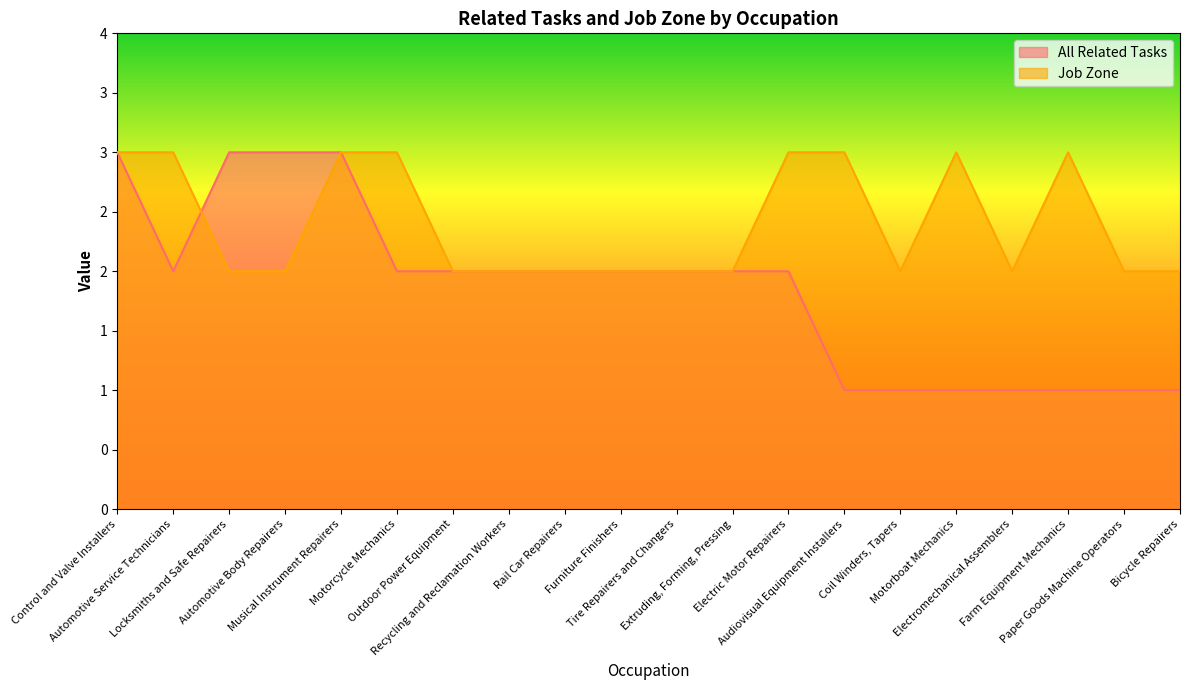

Which series changed the most between Outdoor Power Equipment and Audiovisual Equipment Installers?

All Related Tasks